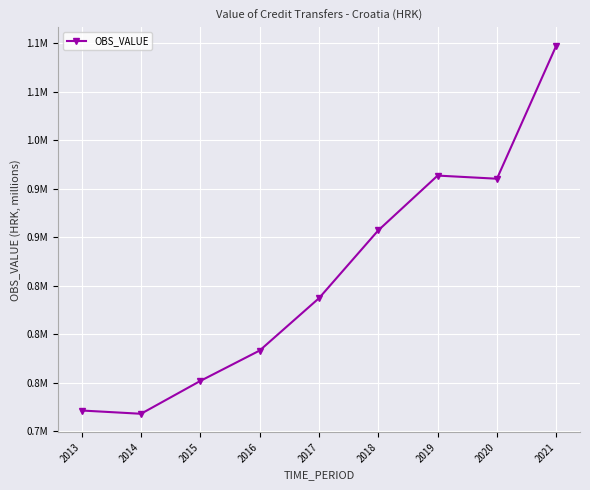

How many points are higher than both their immediate neighbors (excluding endpoints)?

1